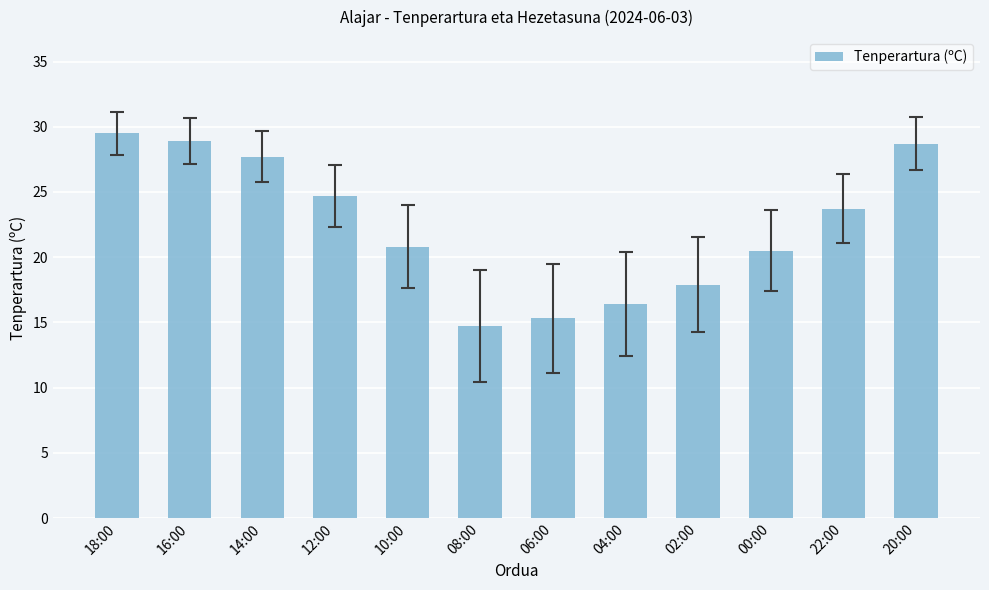

Which has a higher value, 04:00 or 22:00?

22:00